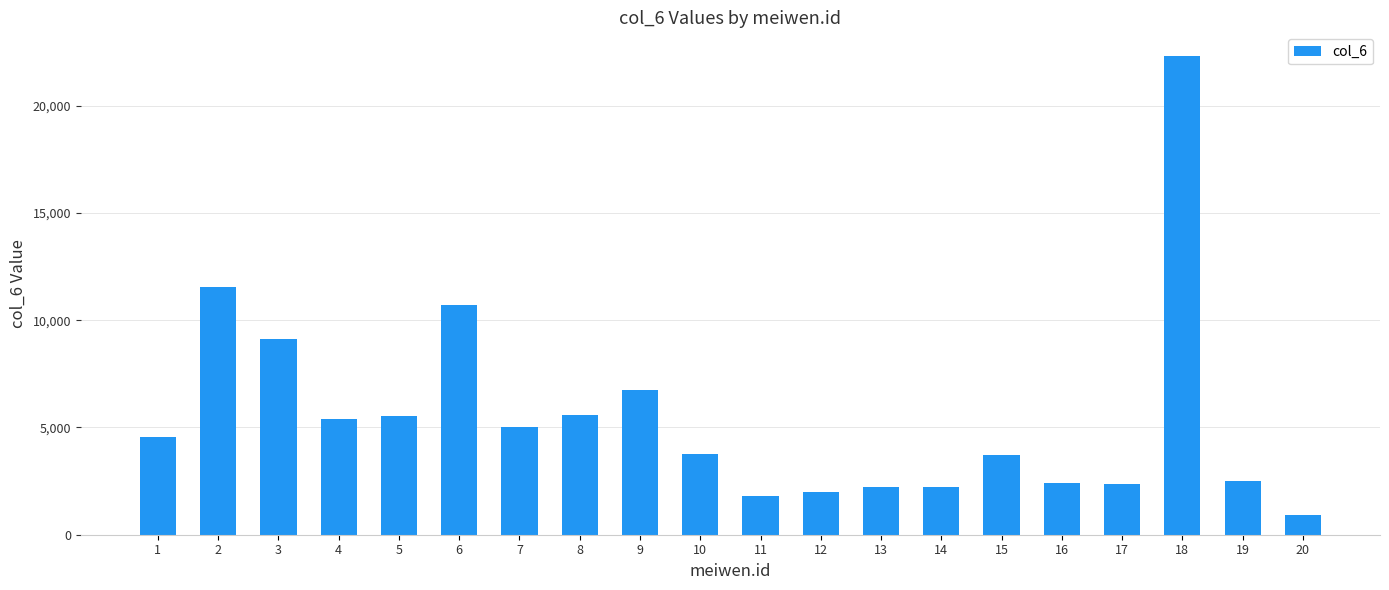

The value at 6 is 10733. True or false?

True